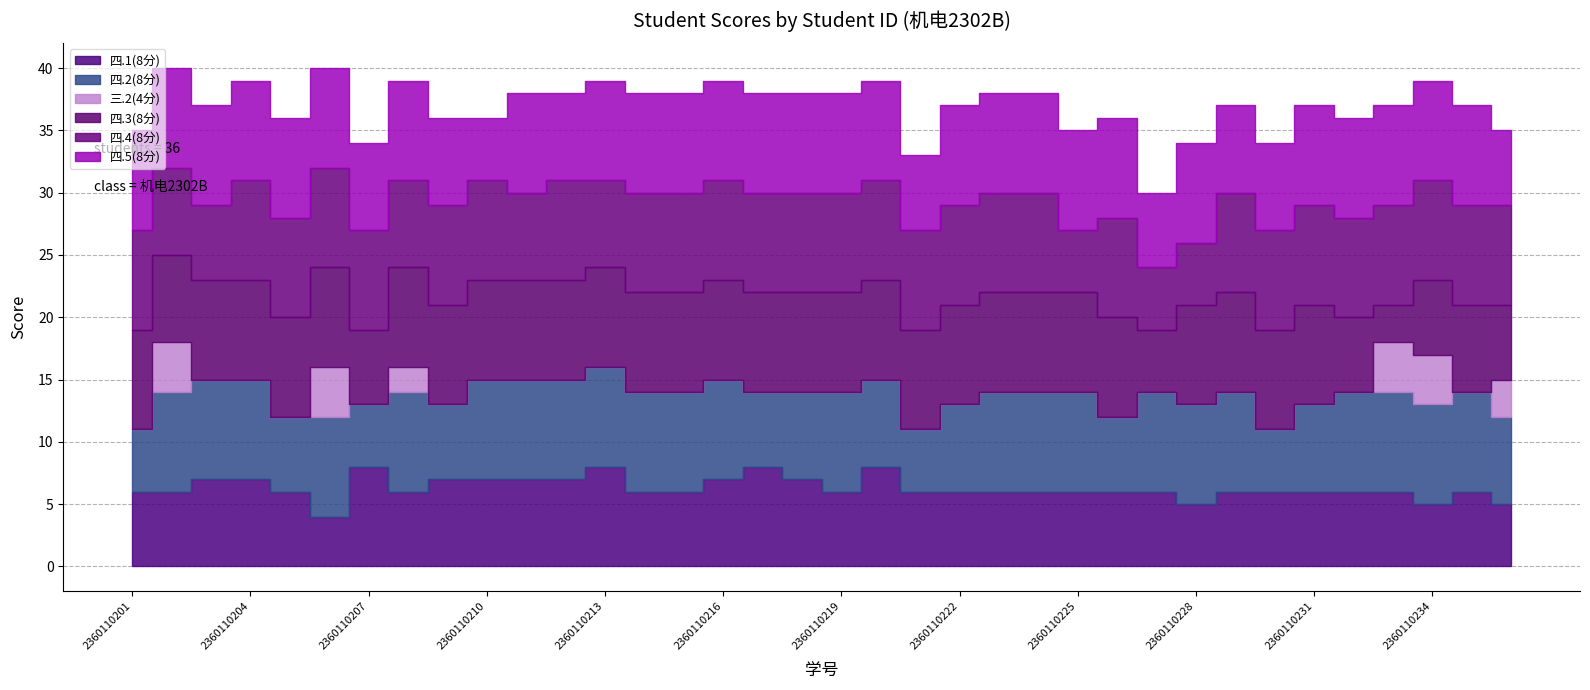

At which category does 四.4(8分) reach its first local peak?

2360110212